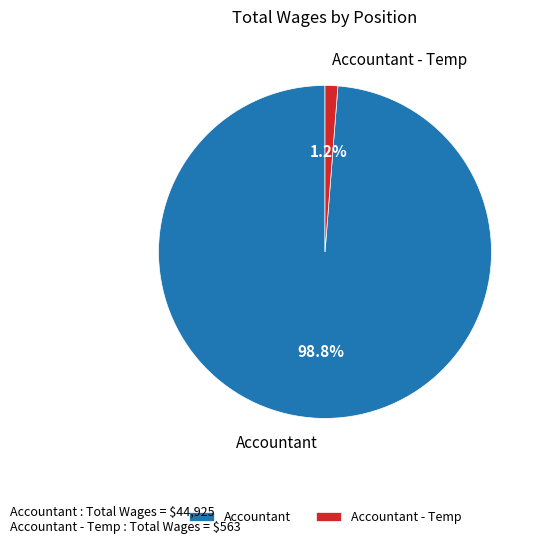

To the nearest percent, what is the difference between the Accountant and Accountant - Temp slice percentages?

98%